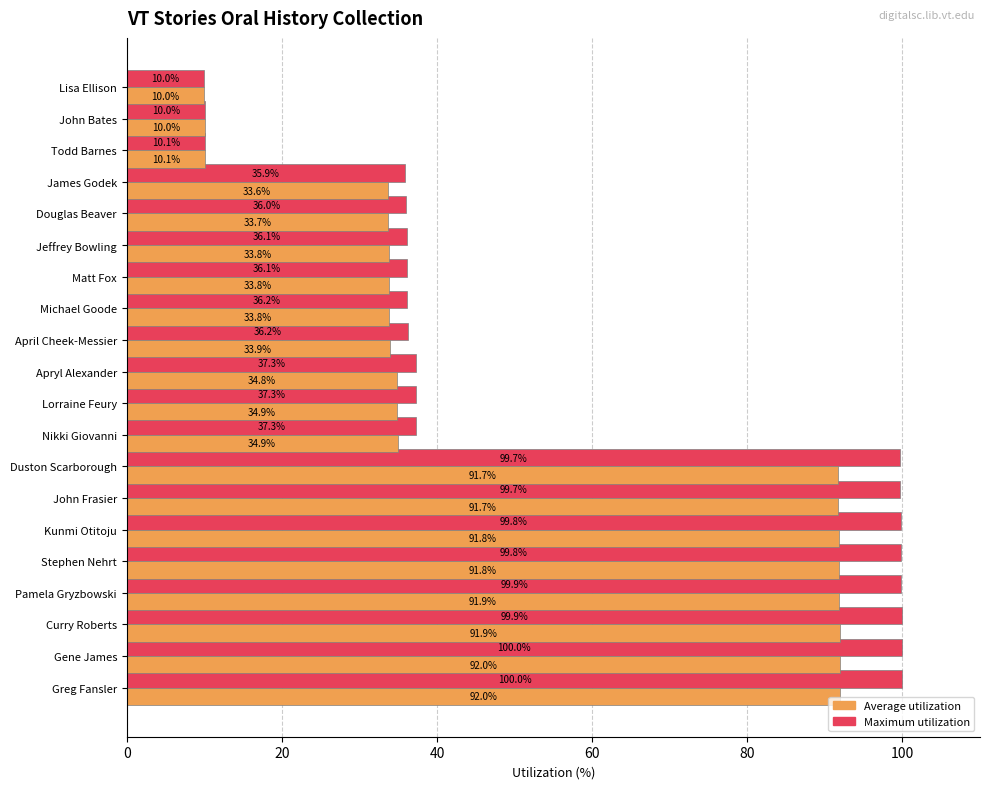

What is the maximum value shown in the chart?

100.0